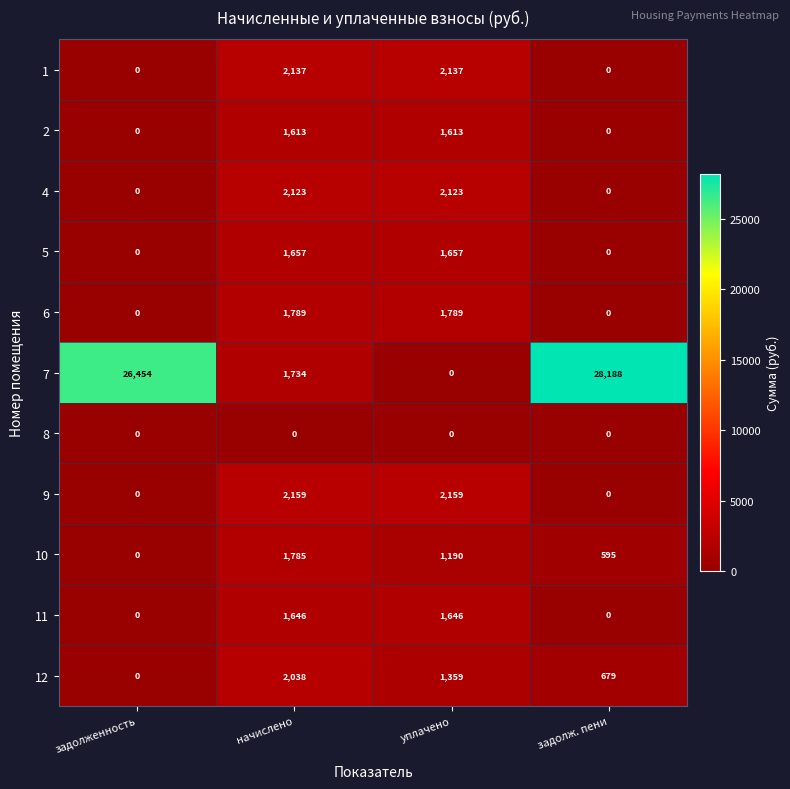

How many values in the 4 series are below 2123?

2